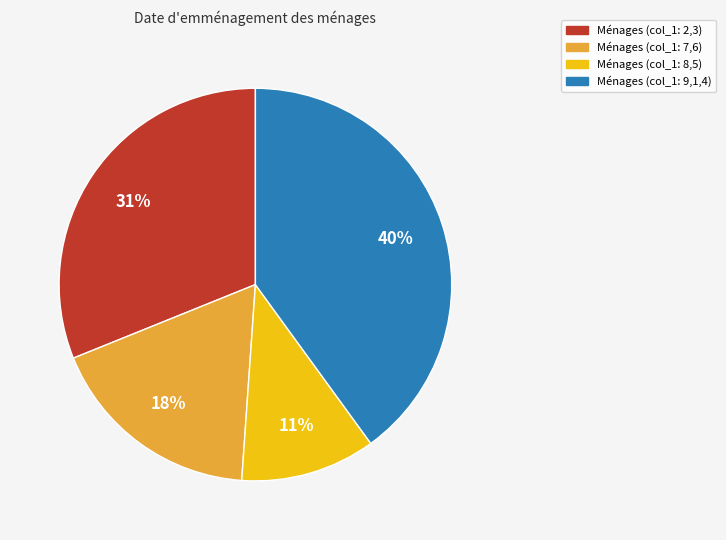

To the nearest percent, what is the average slice percentage?

25%